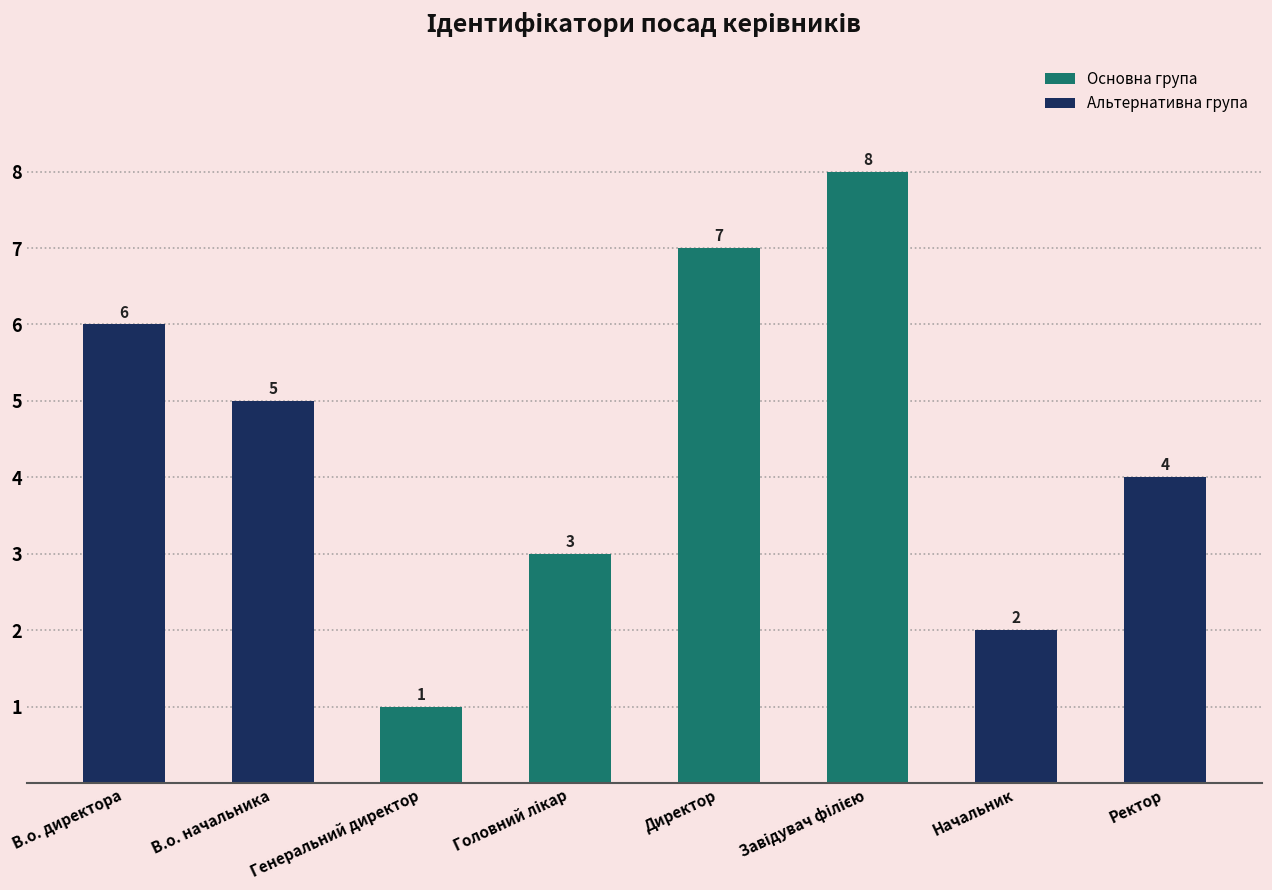

At which label does the data first exceed 5?

В.о. директора